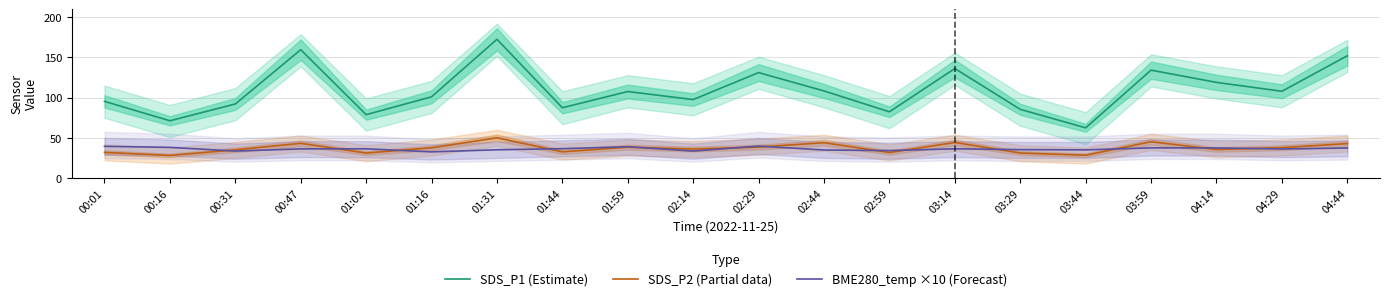

What is the value of the SDS_P2 (Partial data) point at the 20th from the left?

42.9